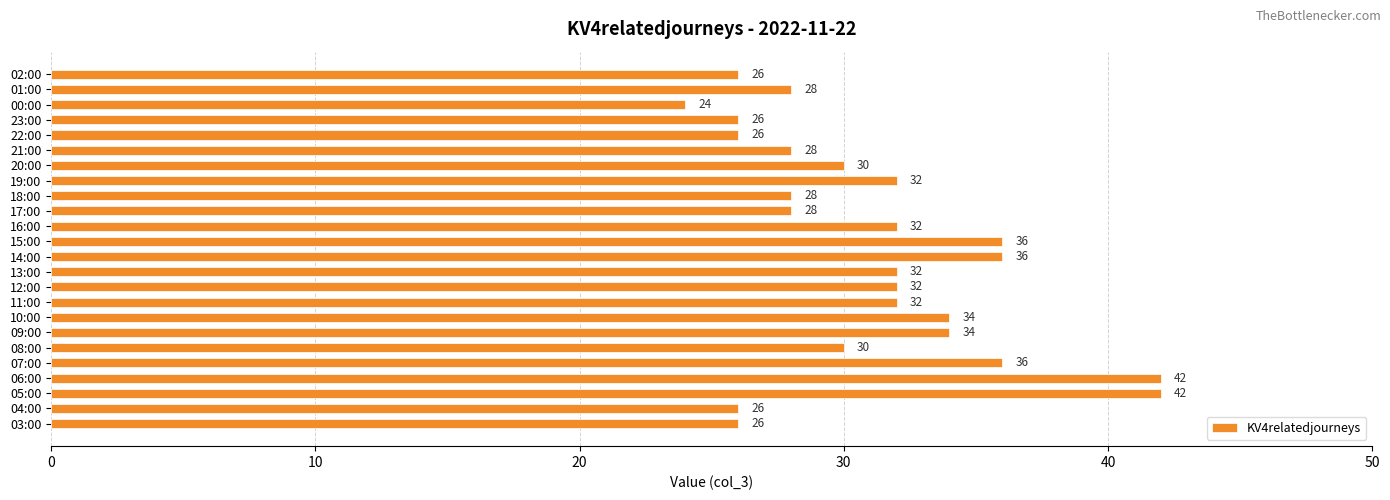

How many values are between 28 and 34?

13